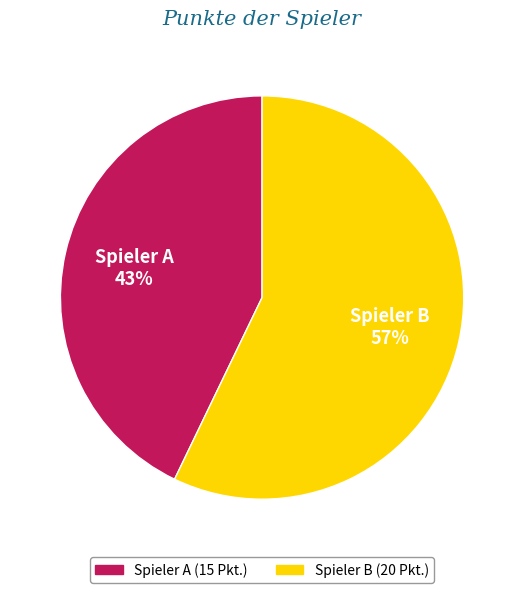

Which slice is the largest?

Spieler B